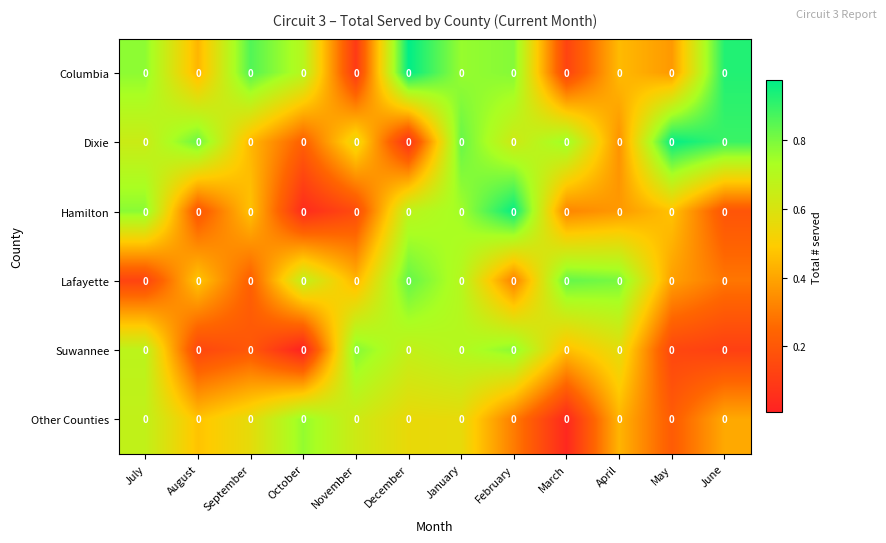

Between October and November, which series saw the biggest shift?

Suwannee